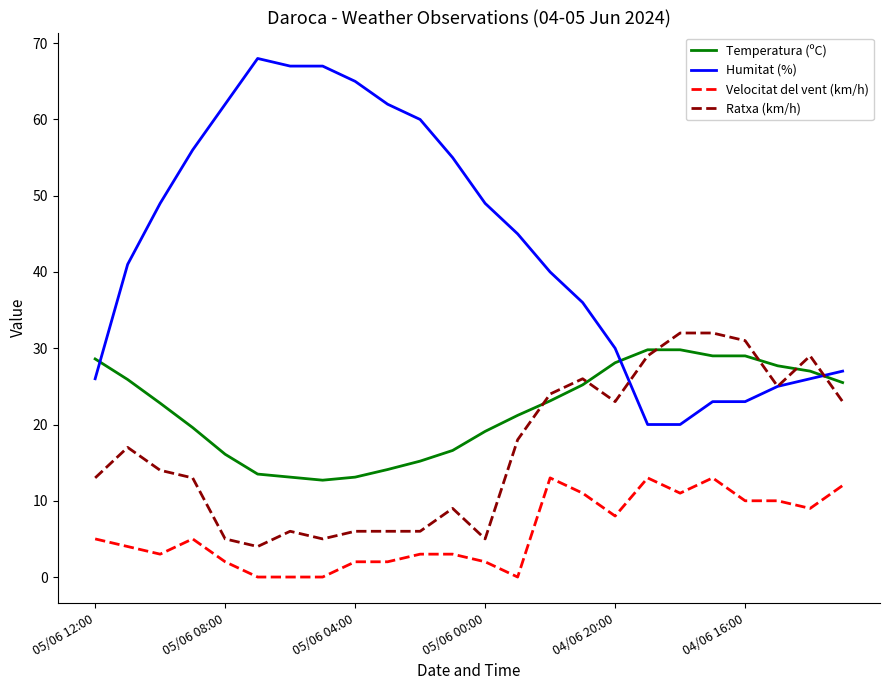

True or false: Velocitat del vent (km/h) and Ratxa (km/h) cross at least once.

False